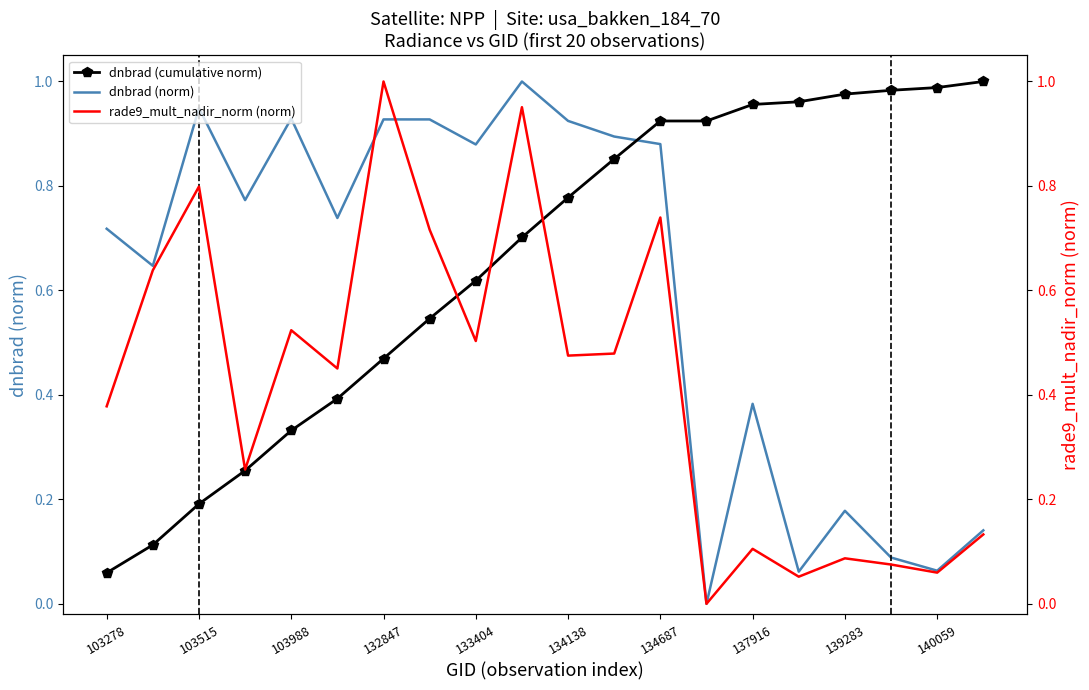

The rade9_mult_nadir_norm (norm) series shows 0.1 at 140059. True or false?

False